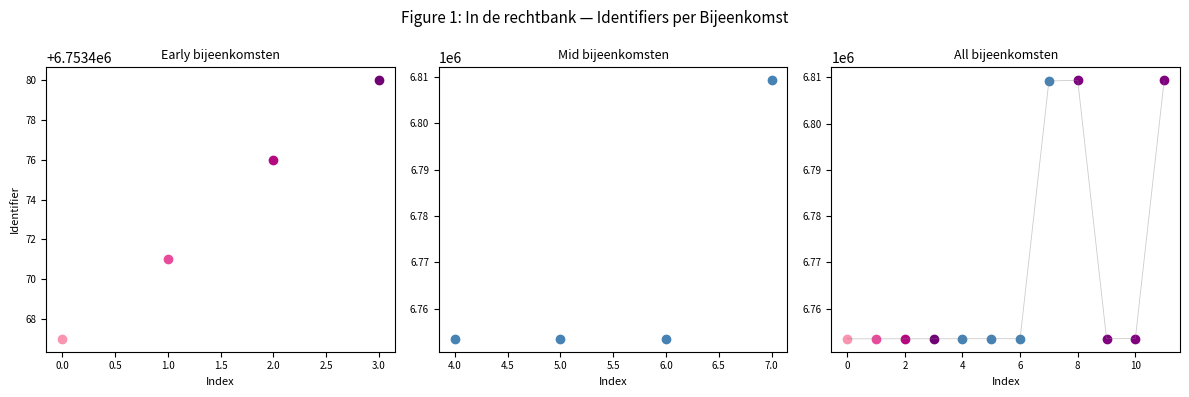

Is this an area chart (filled region under the line)?

No